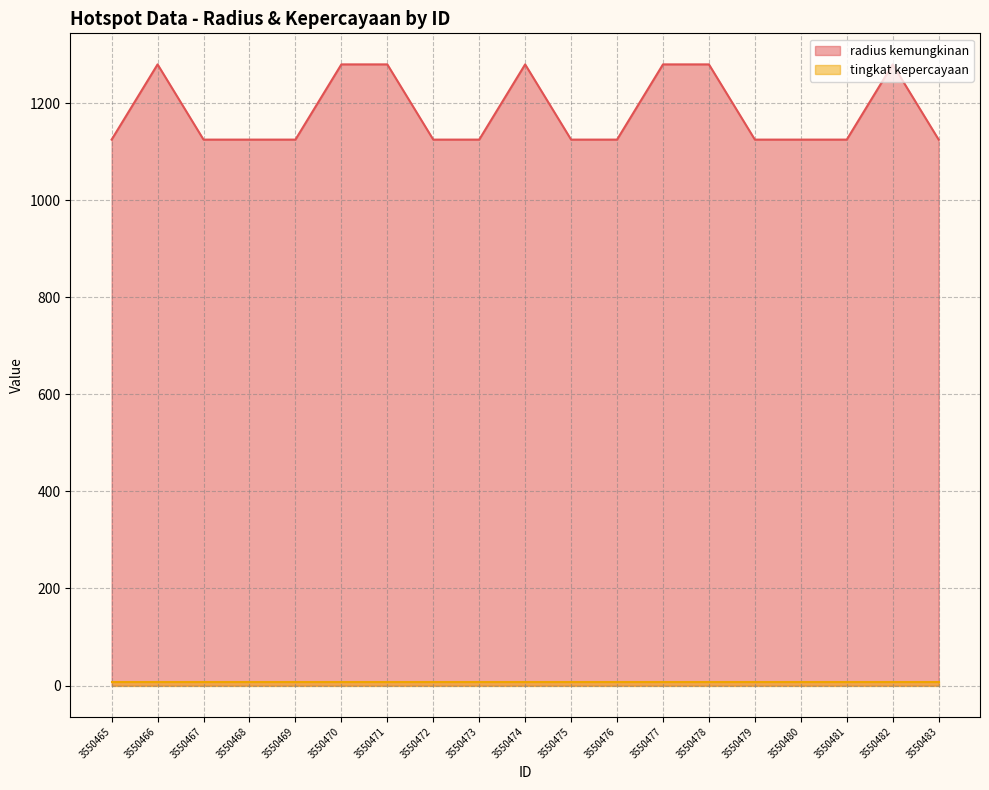

Reading left to right, what are all the values shown in this chart?

3550465=1125	3550466=1280	3550467=1125	3550468=1125	3550469=1125	3550470=1280	3550471=1280	3550472=1125	3550473=1125	3550474=1280	3550475=1125	3550476=1125	3550477=1280	3550478=1280	3550479=1125	3550480=1125	3550481=1125	3550482=1280	3550483=1125